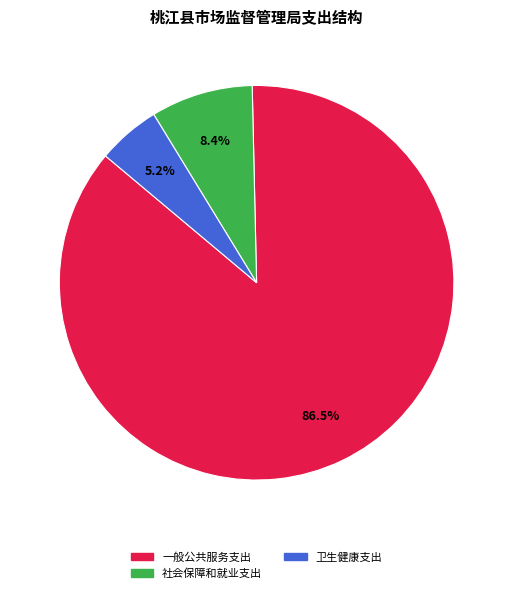

True or false: 一般公共服务支出 accounts for 74% of the total.

False